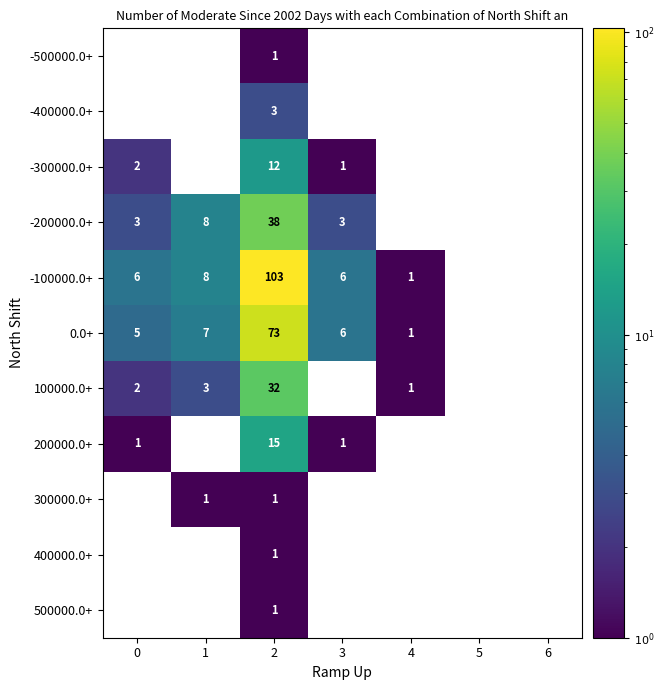

The value of -100000.0+ at 4 is 1. True or false?

True